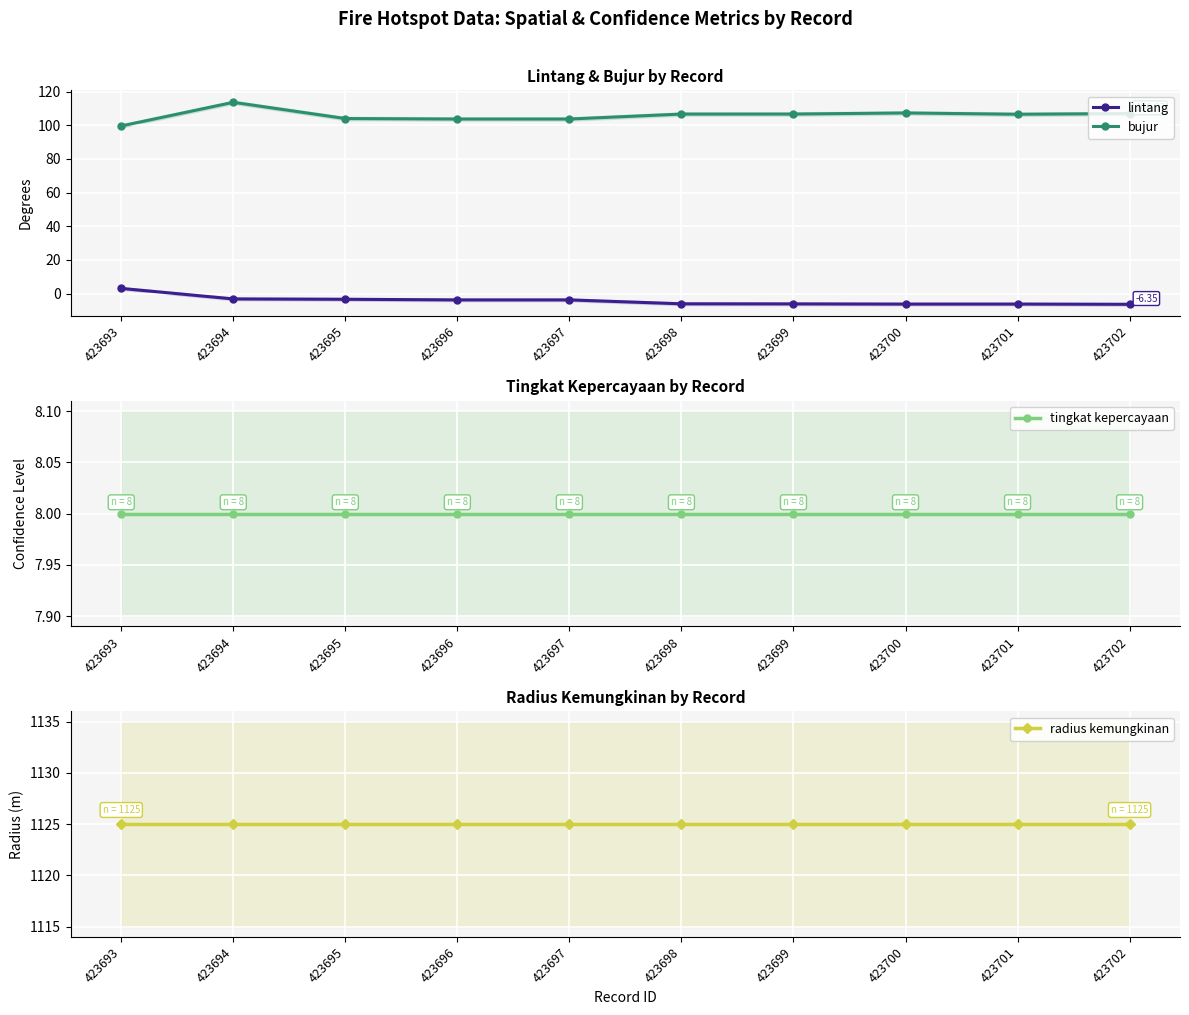

Which series has the largest range (max minus min)?

bujur